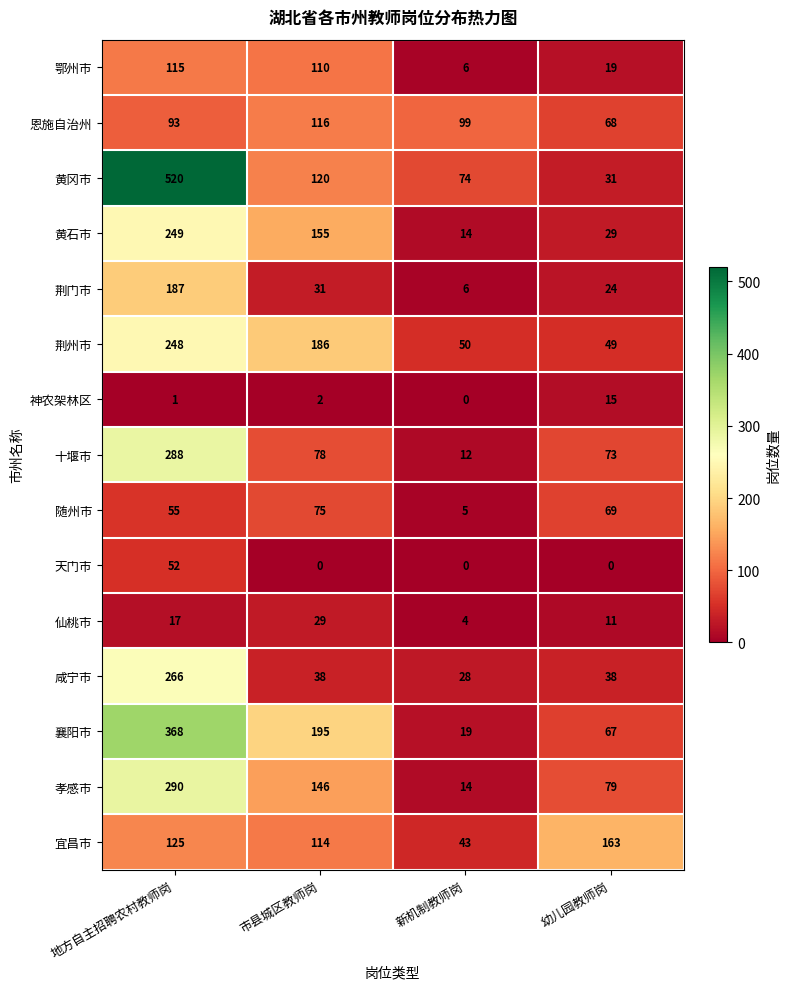

At how many categories does at least one series exceed 285?

1